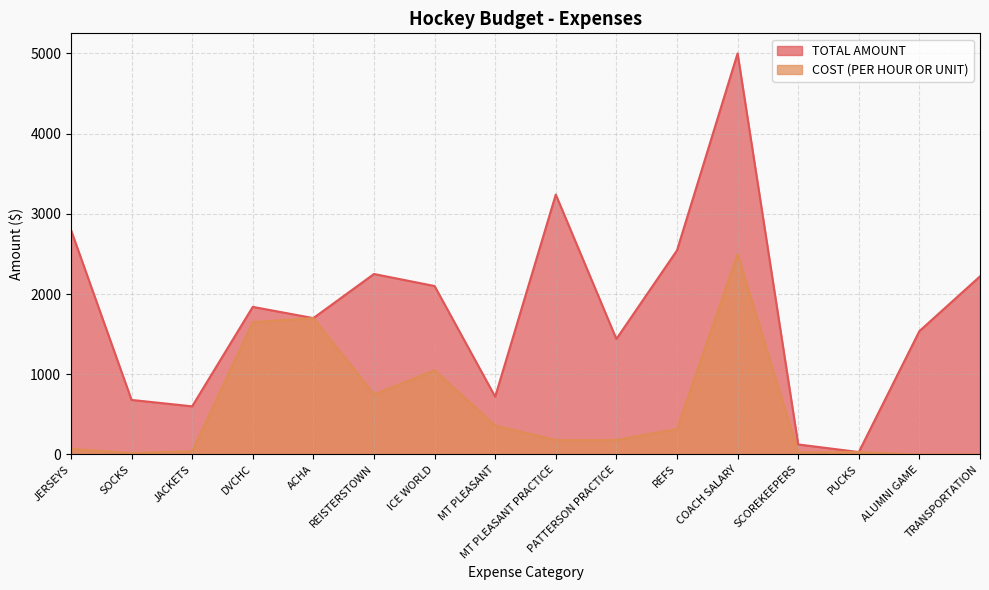

What is the difference between the second highest and second lowest values in the TOTAL AMOUNT series?

3115.0